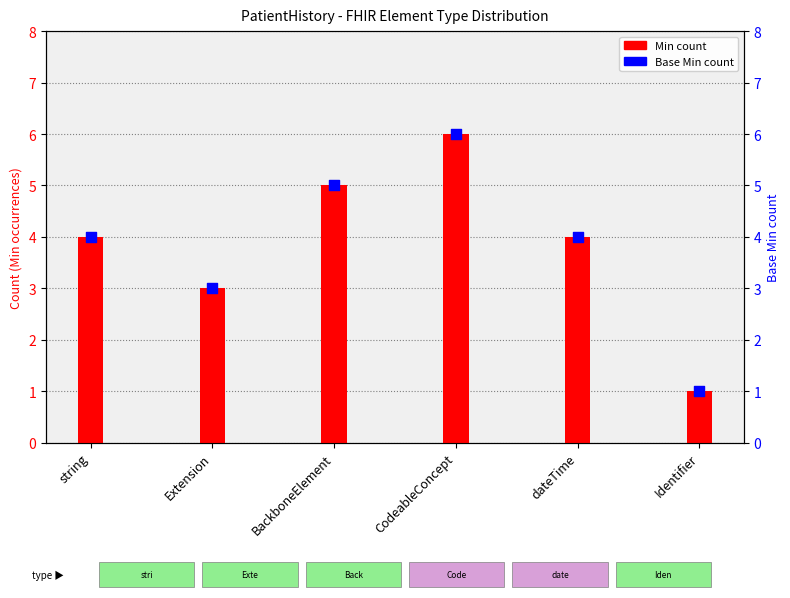

Which series has the largest total across all categories?

Min count